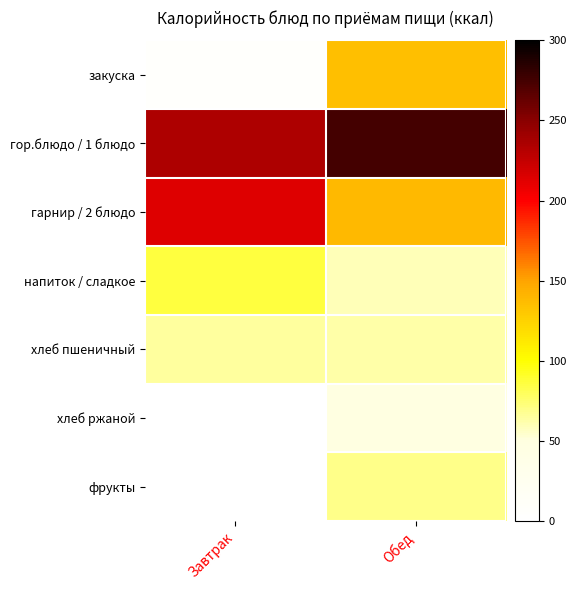

What is the difference between the highest and lowest values at Завтрак?

228.9